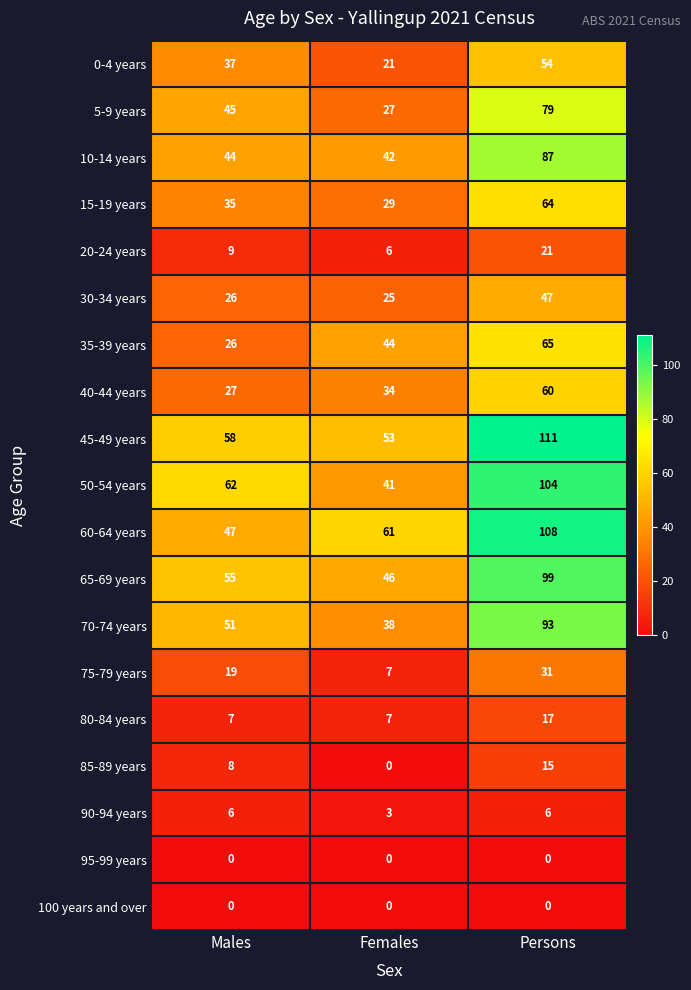

True or false: 95-99 years has a value of 0 at Females.

True